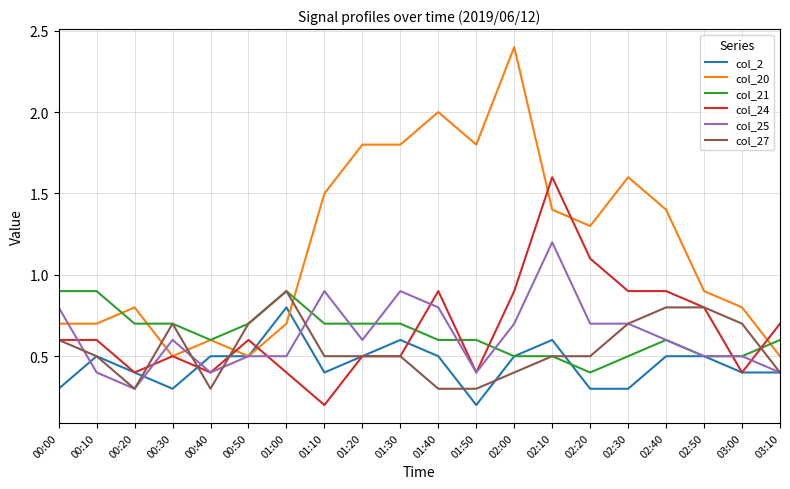

What position from the left is 01:00?

7